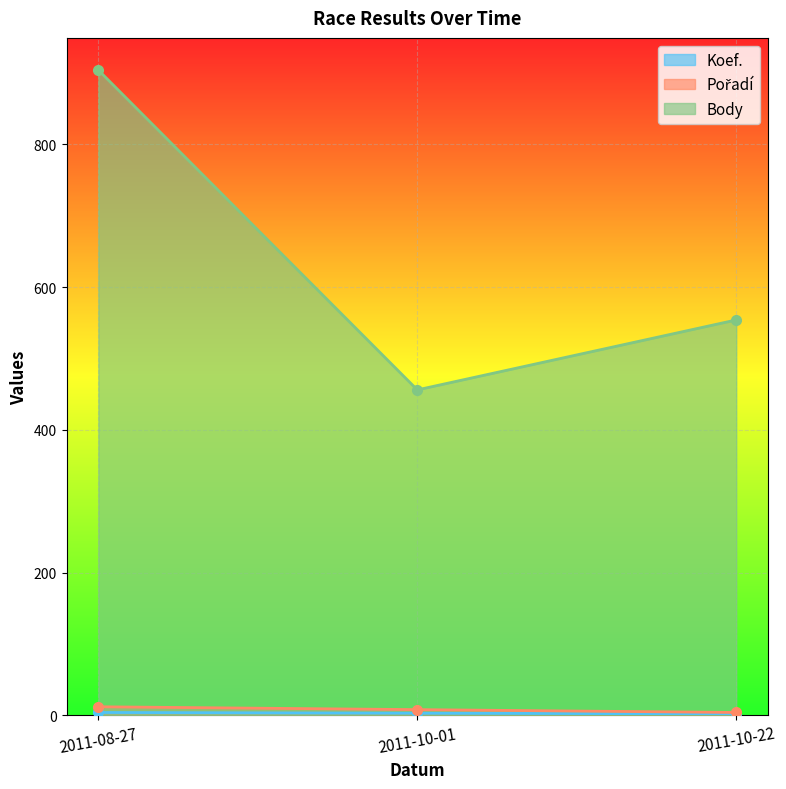

Which has a higher value, 2011-10-01 or 2011-10-22?

2011-10-01